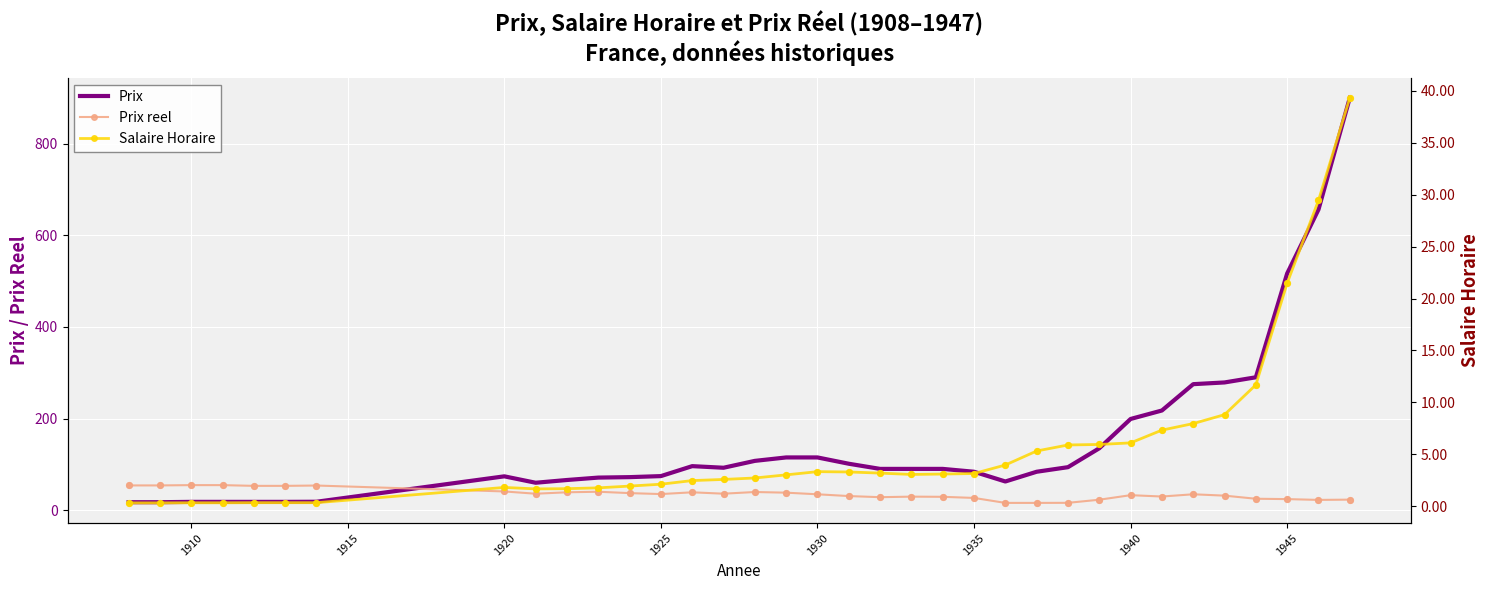

What are all the series names shown in the legend?

Prix, Prix reel, Salaire Horaire